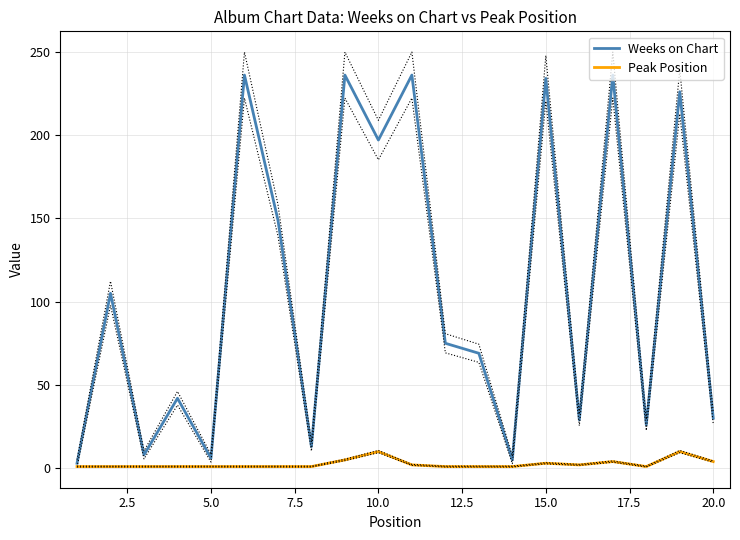

What is the highest value of the Peak Position series?

10